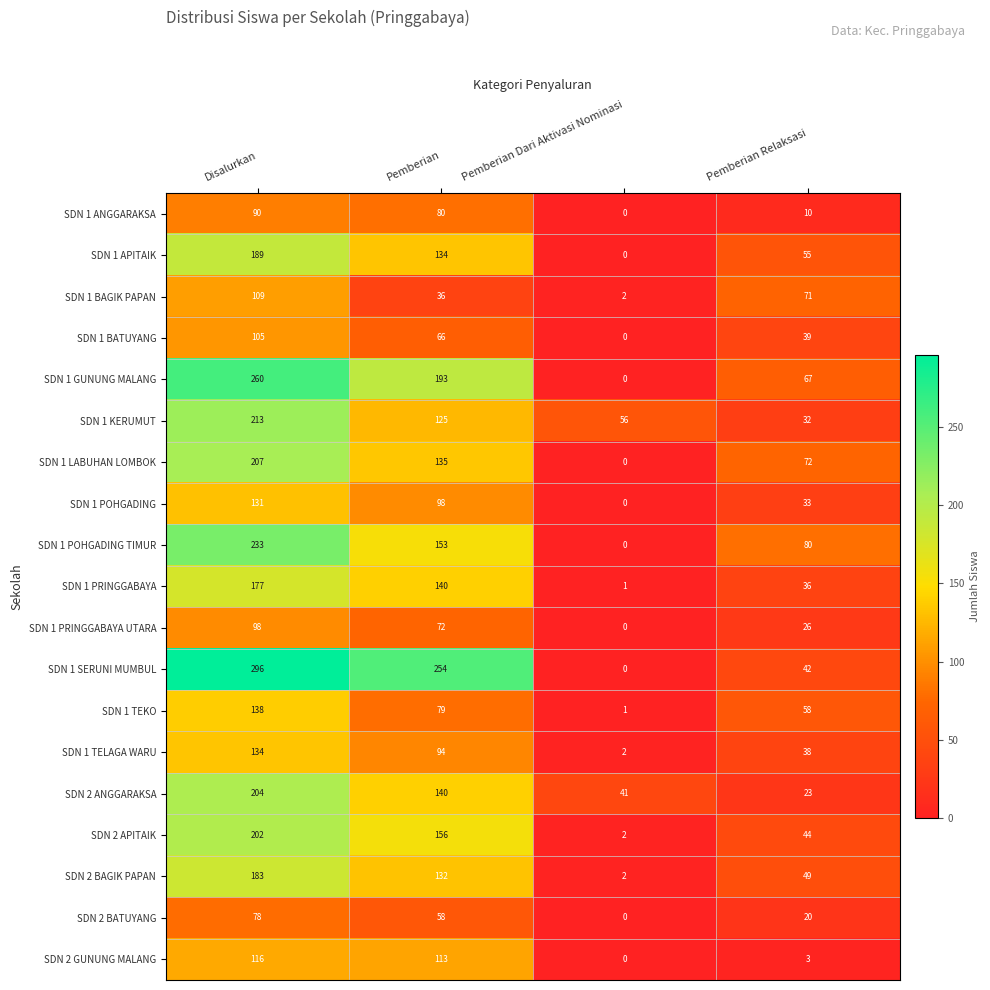

True or false: SDN 1 GUNUNG MALANG has a value of 0 at Pemberian Dari Aktivasi Nominasi.

True